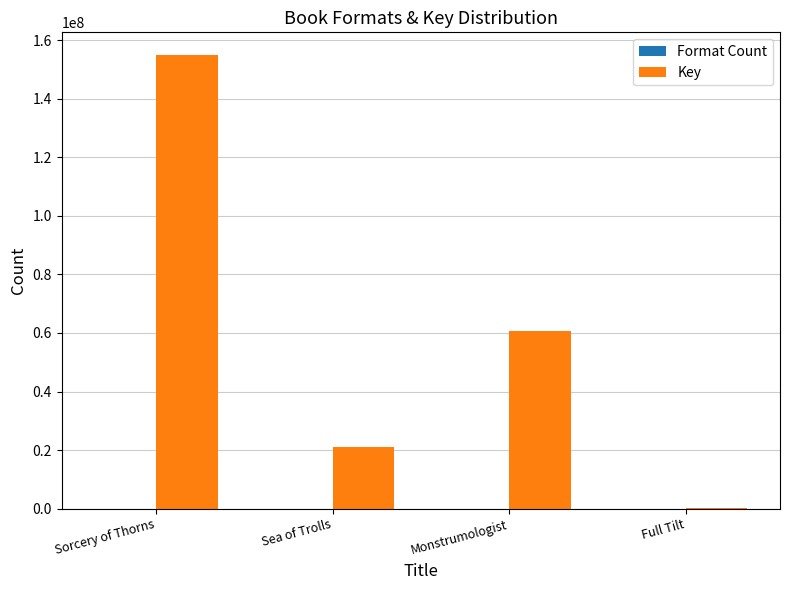

What is the maximum value shown in the chart?

154934677